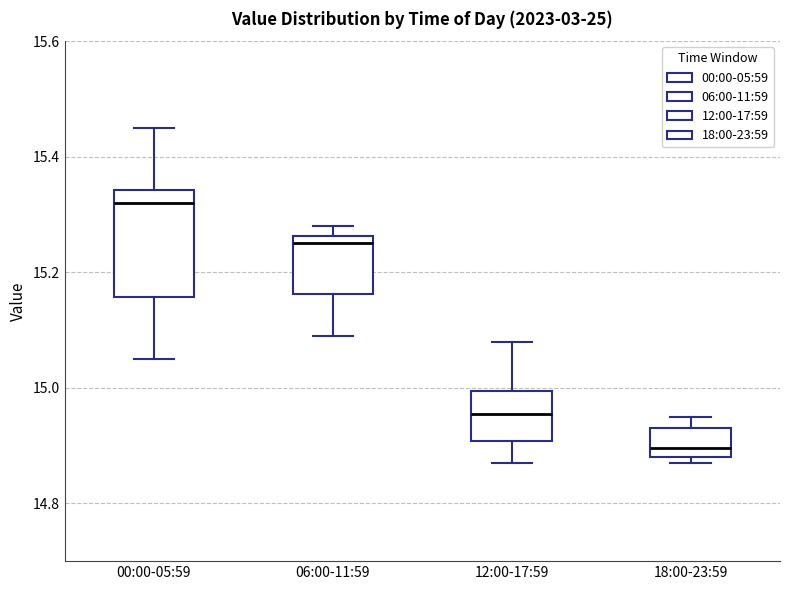

Reading left to right, read every box against the y-axis: the position of its median line, the range the box covers, and the ends of its whiskers. The values are not printed on the chart, so give them approximately, as read against the axis.

00:00-05:59: median 15.32, box 15.16 to 15.34, whiskers 15.06 to 15.46
06:00-11:59: median 15.26 (just below the box's upper edge), box 15.16 to 15.26, whiskers 15.10 to 15.28
12:00-17:59: median 14.96, box 14.90 to 15.00, whiskers 14.88 to 15.08
18:00-23:59: median 14.90, box 14.88 to 14.94, whiskers 14.88 (just below the box's lower edge) to 14.96